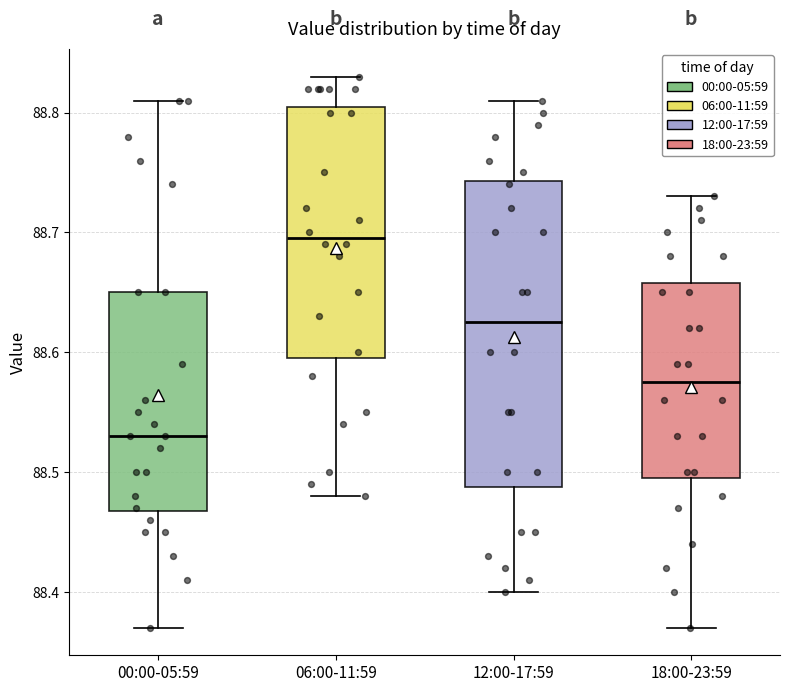

Comparing the boxes themselves (not the whiskers), which one is the tallest?

12:00-17:59